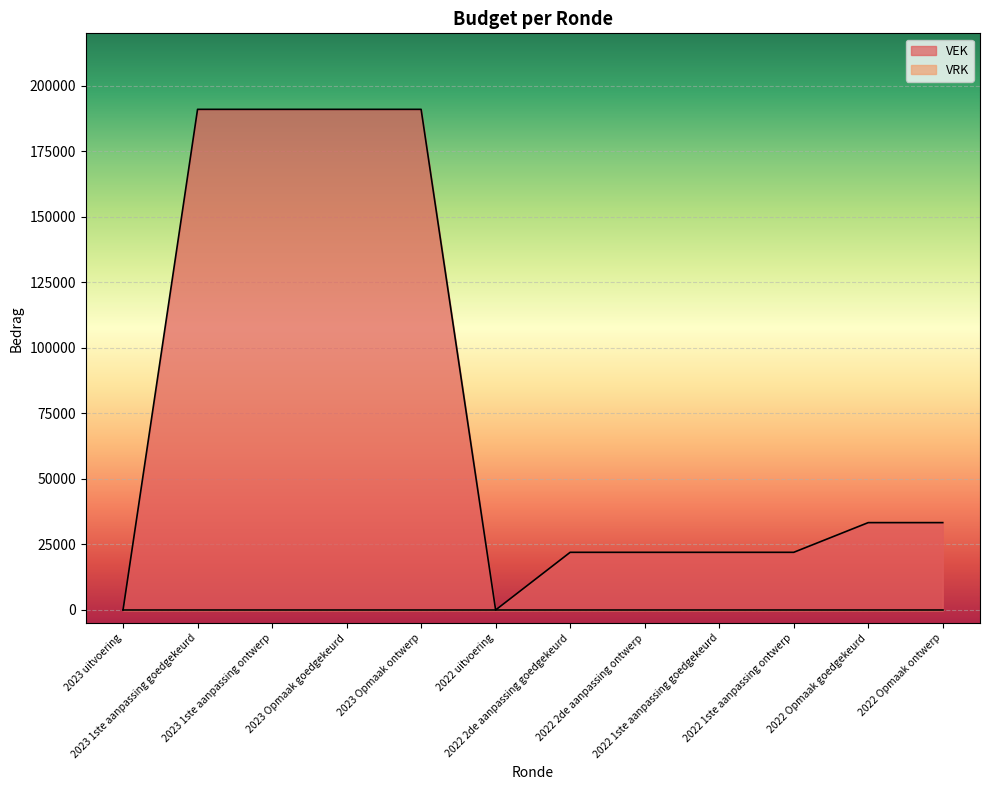

What is the greatest value displayed?

191000